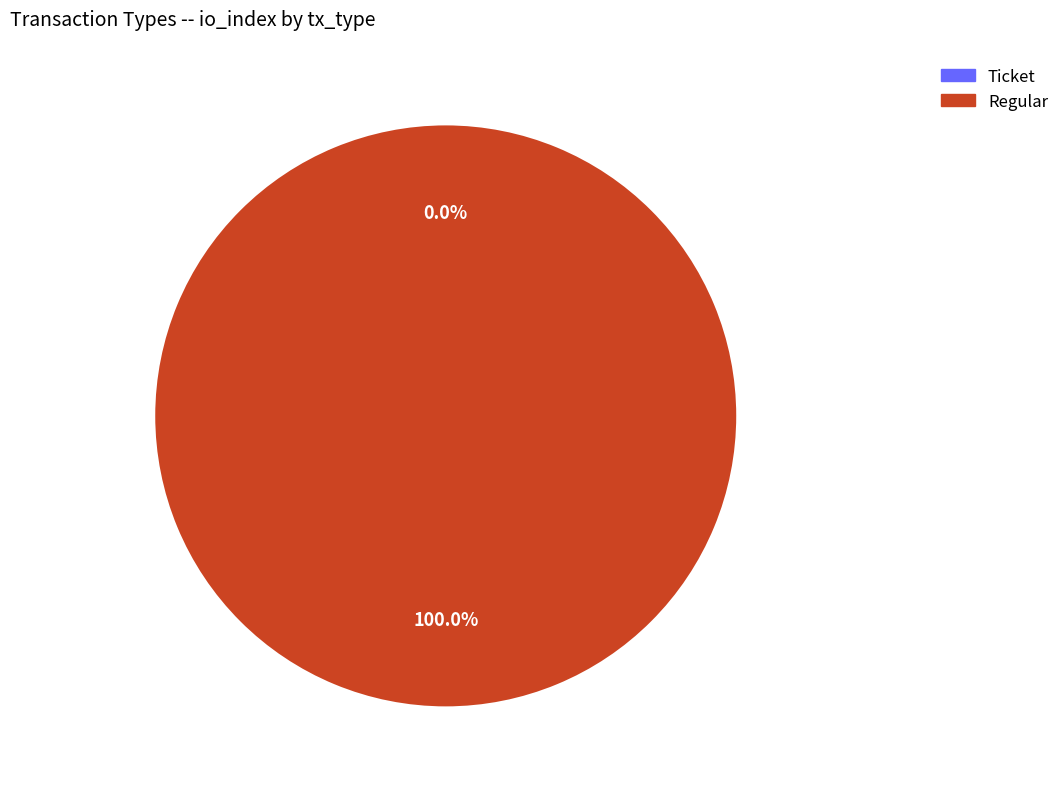

How many segments does this pie chart have?

2